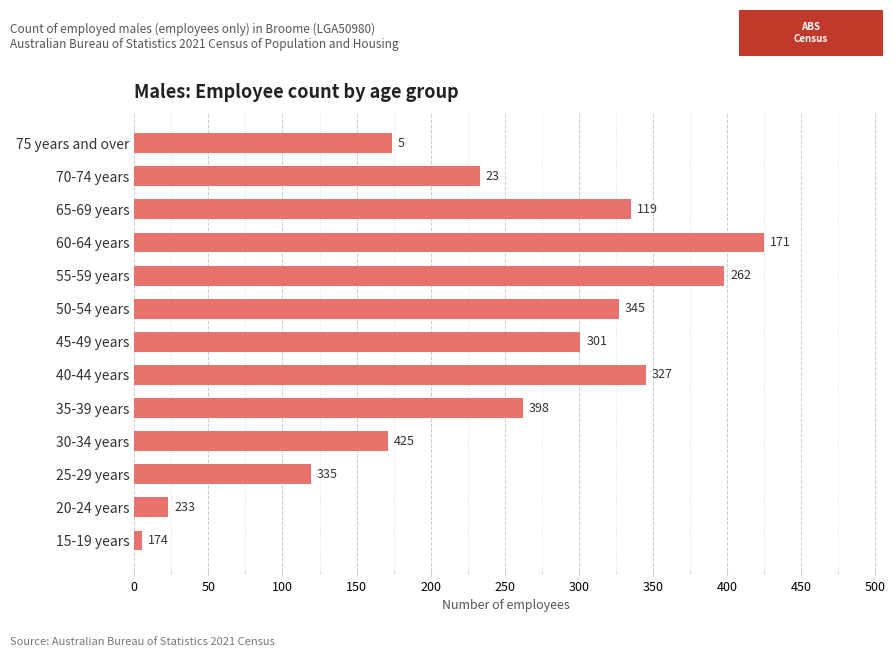

True or false: the data shows 92 at 35-39 years.

False